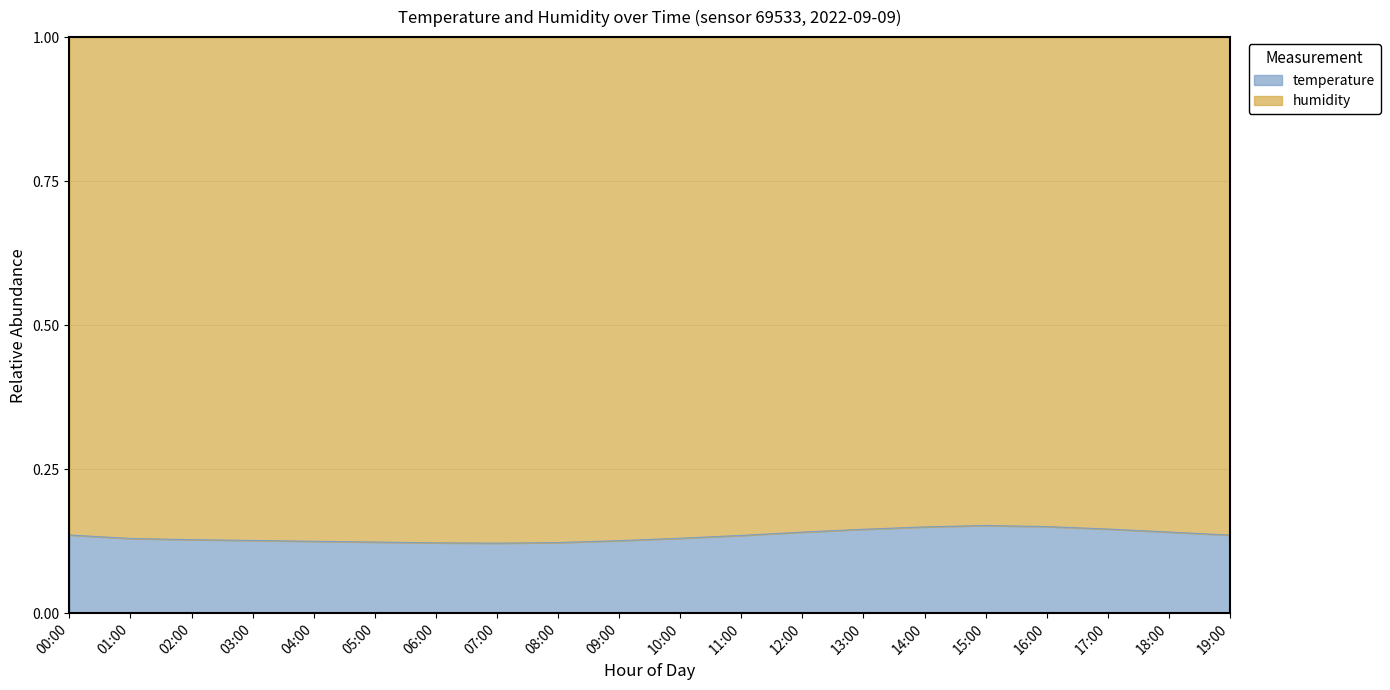

Count the number of categories in the chart.

20